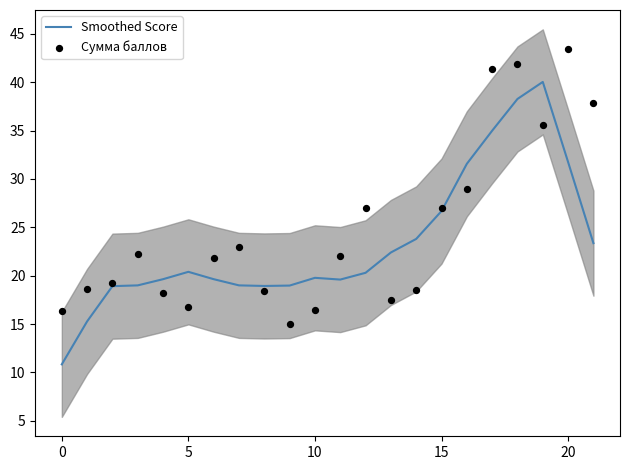

At which category is the sum across all series the highest?

18